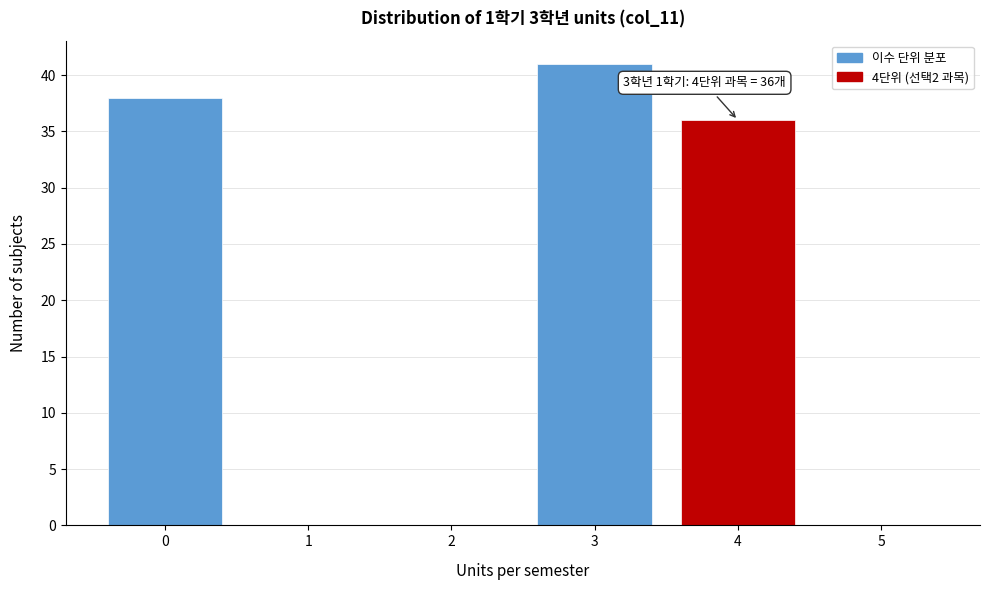

Over which range of the x-axis is the bar tallest?

2.5 to 3.5